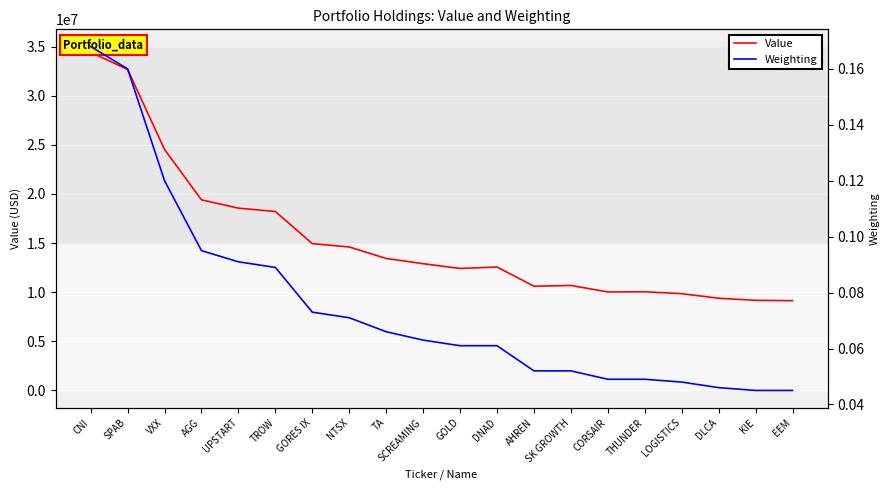

What is the difference between the maximum and minimum values in the Value series?

25279262